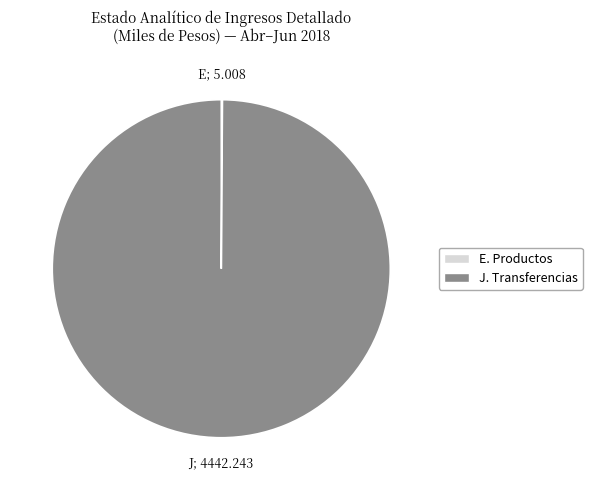

Is there a majority slice in this chart?

Yes